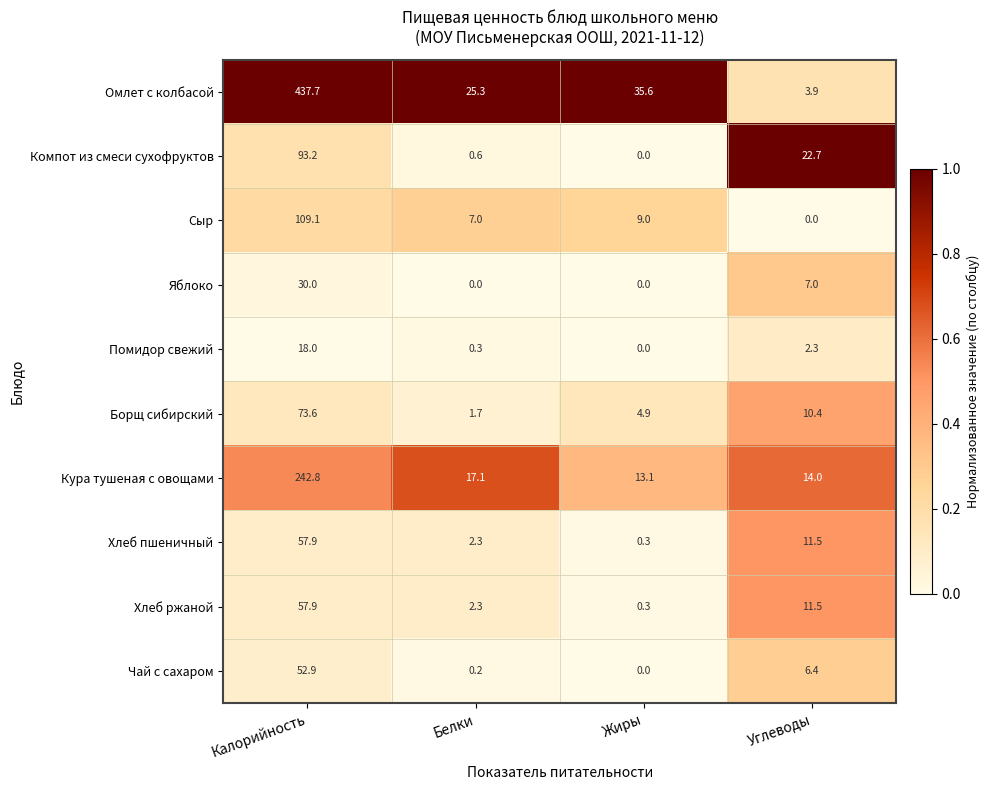

What is the spread (max minus min) of values at Жиры?

35.6